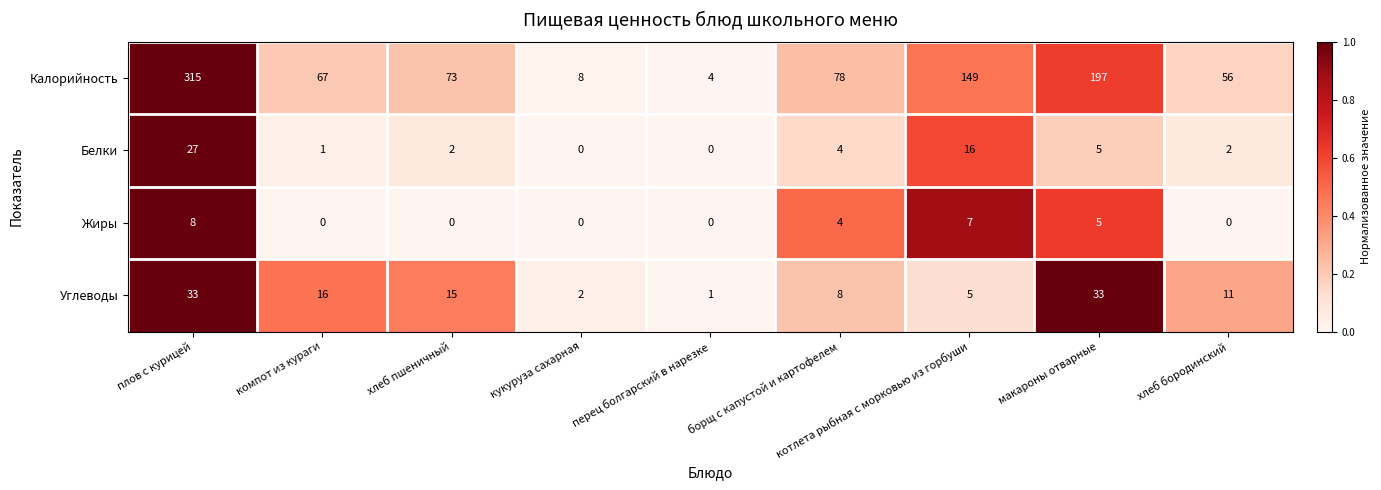

Where does the Калорийность series first go above 73?

плов с курицей